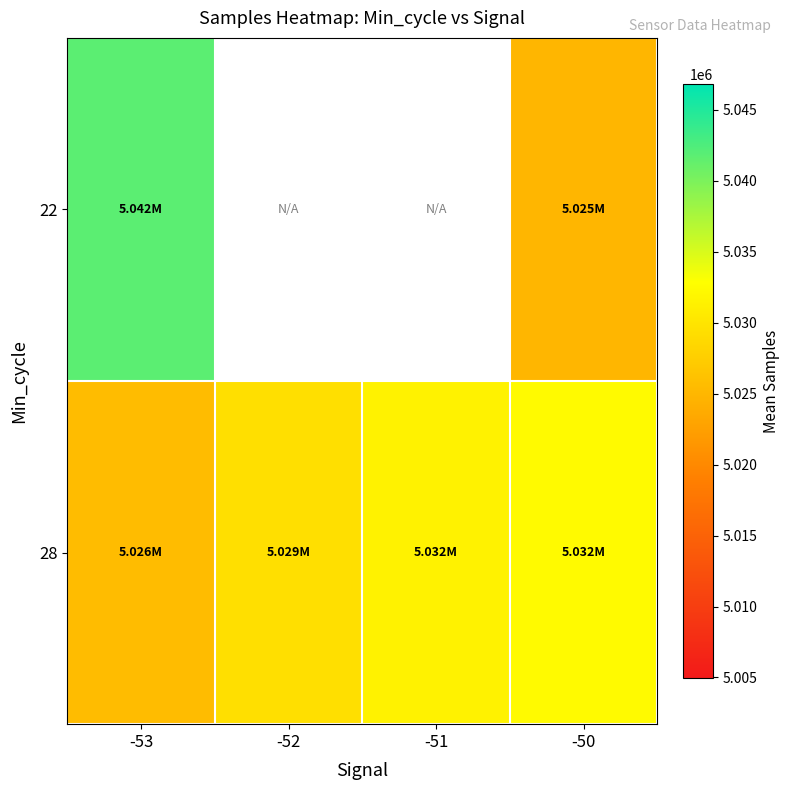

What is the difference between the maximum and minimum values in the 22 series?

16858.0